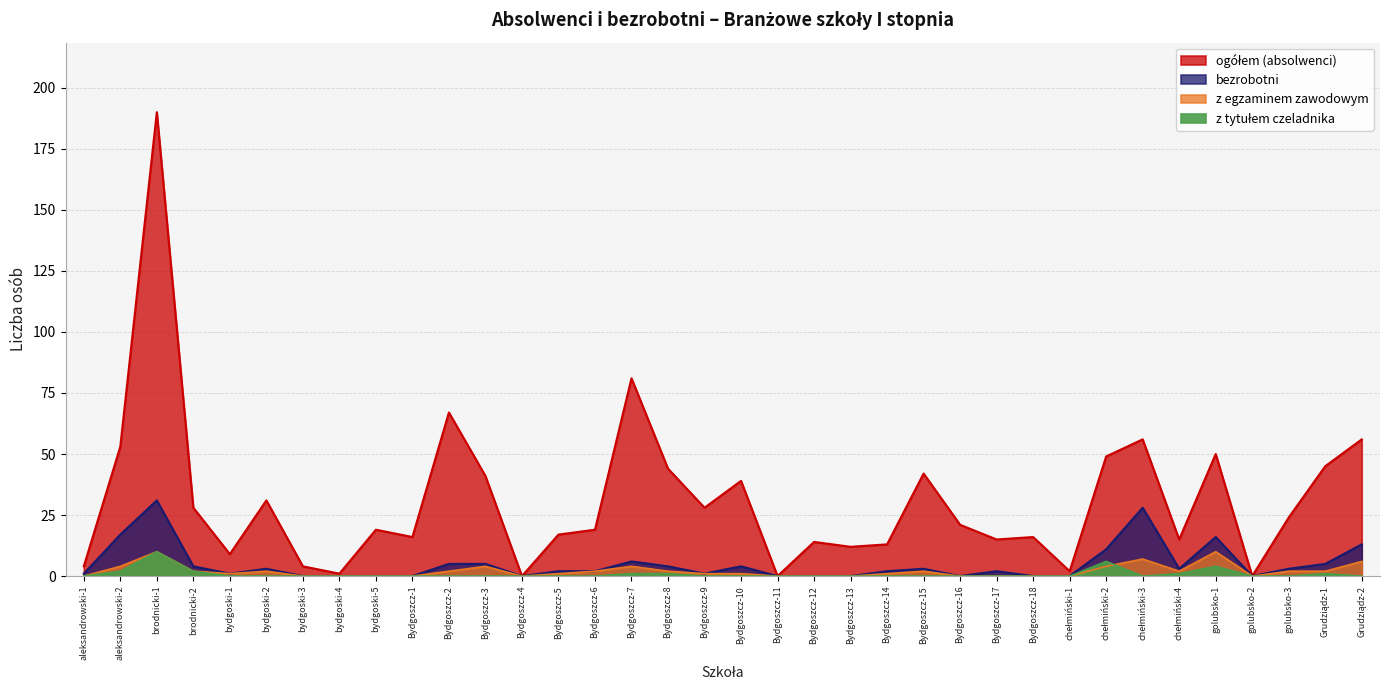

At aleksandrowski-1, list the series in order from smallest to largest.

z egzaminem zawodowym, z tytułem czeladnika, bezrobotni, ogółem (absolwenci)